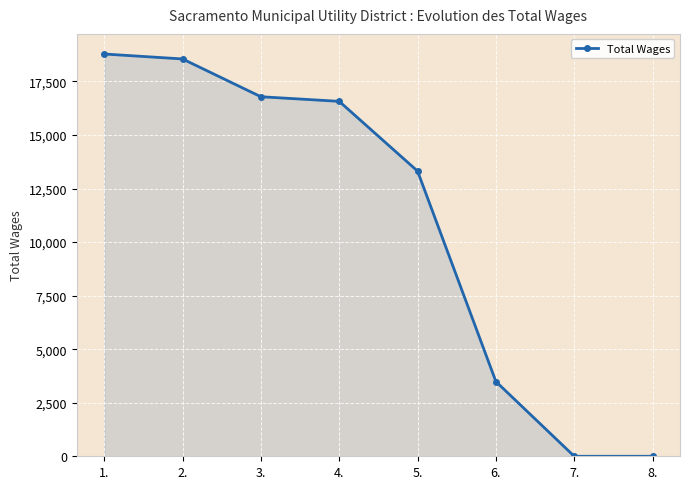

What is the label of the 4th point from the right?

5.